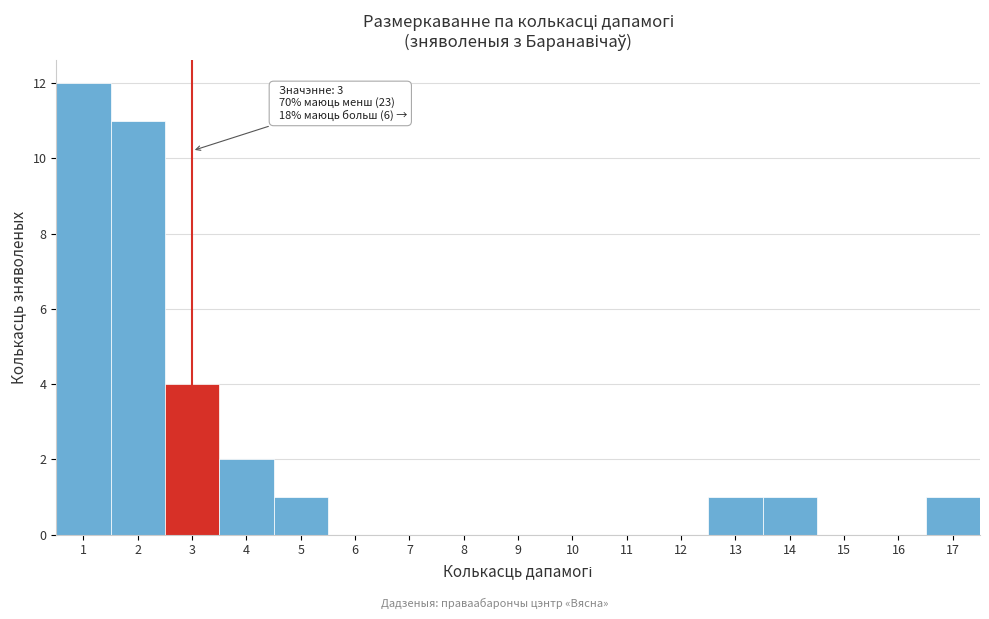

Which range on the x-axis has the tallest bar?

0.5 to 1.5